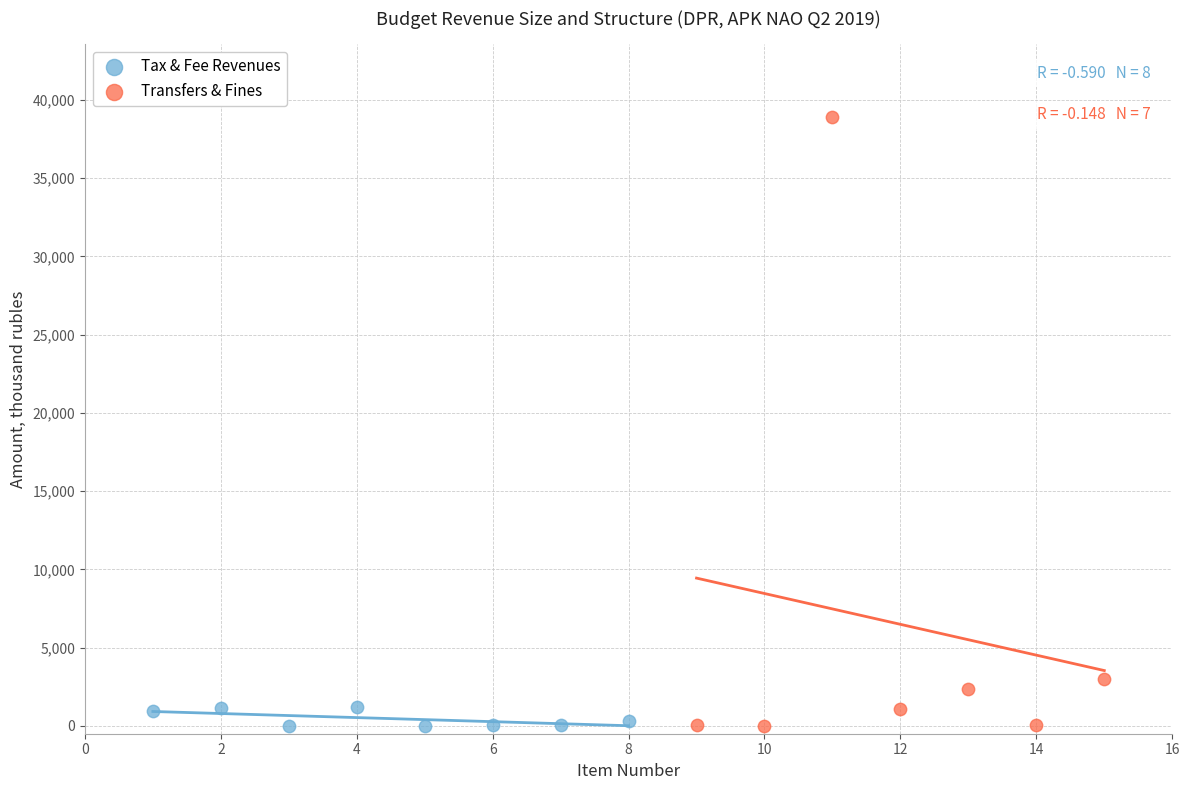

What are all the series names shown in the legend?

Tax & Fee Revenues, Transfers & Fines